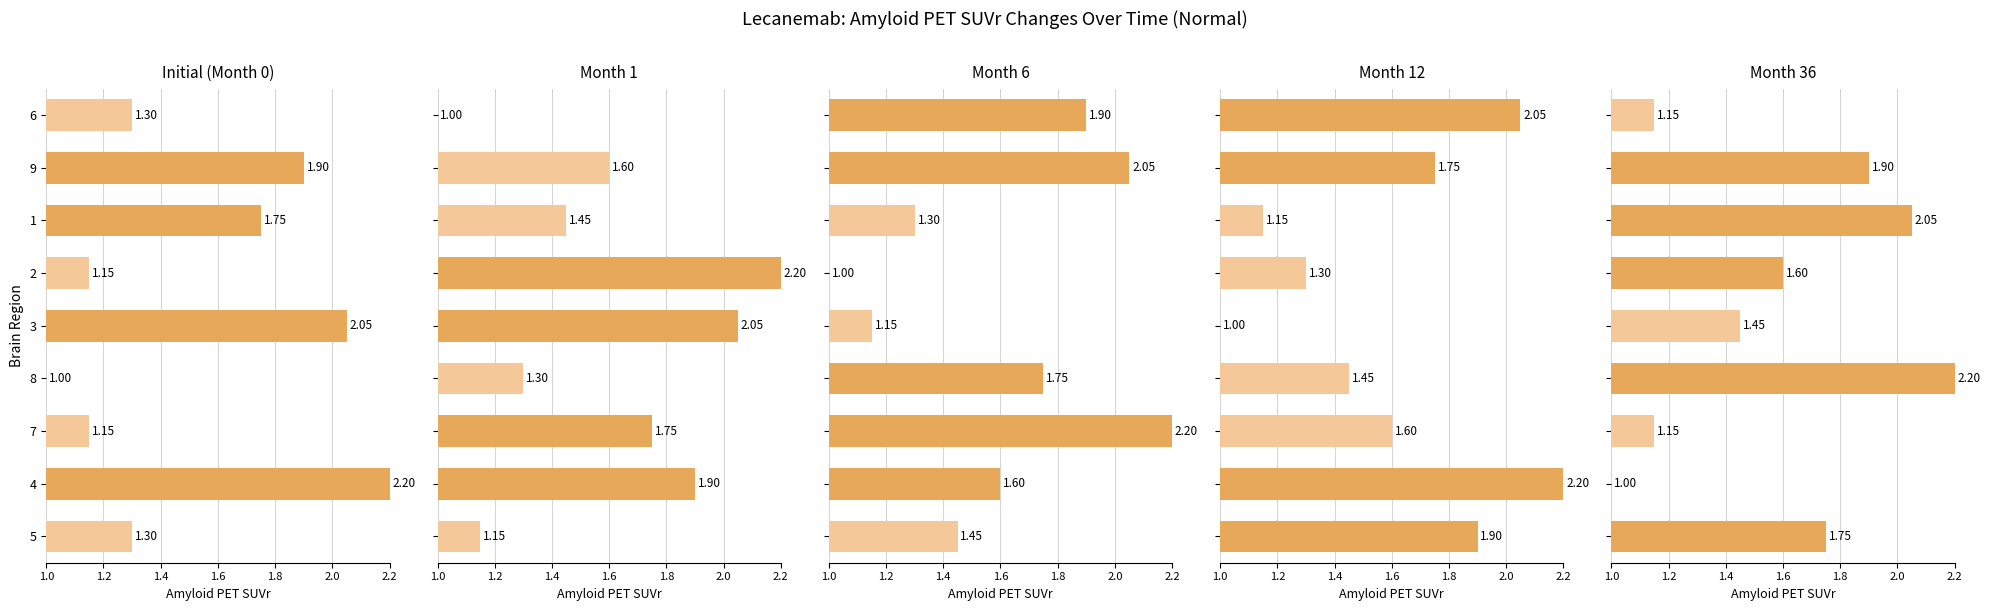

What is the average value of the col_3 series?

1.6